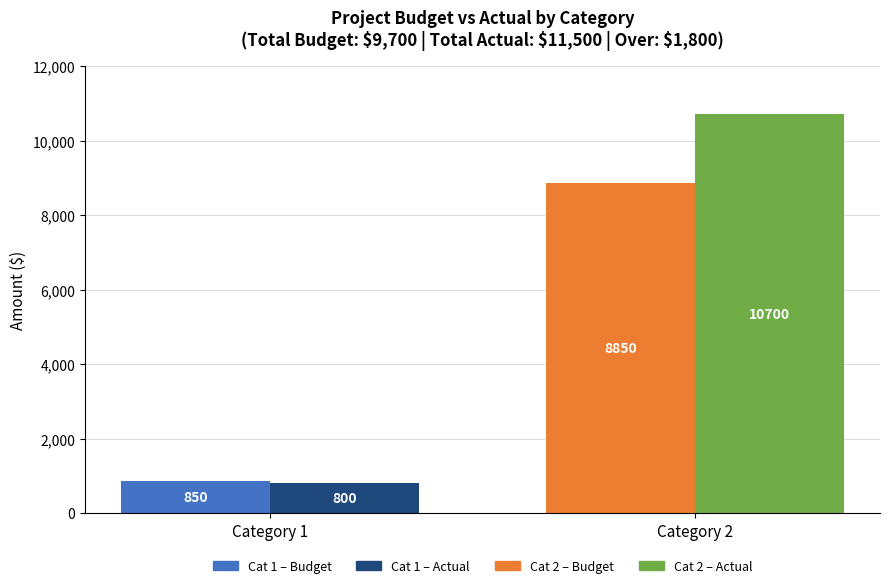

What is the minimum value shown in the chart?

800